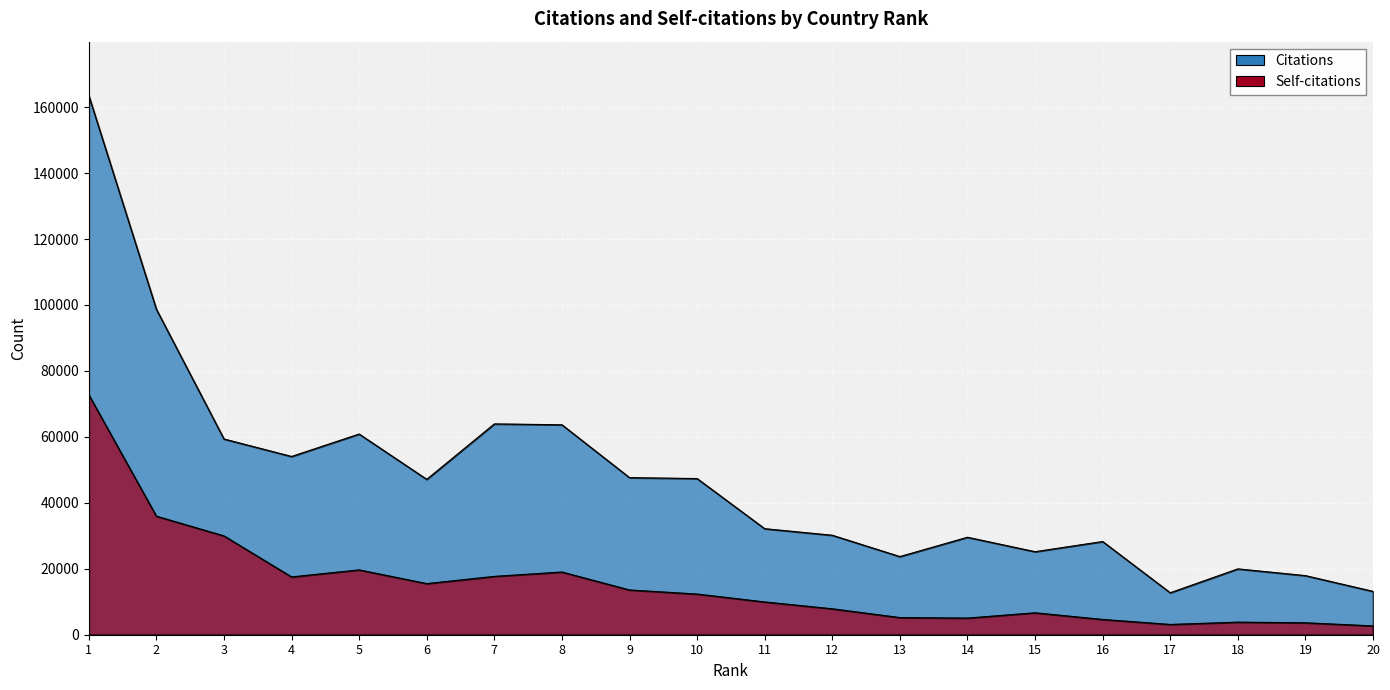

At 12, list the series in order from smallest to largest.

Self-citations, Citations